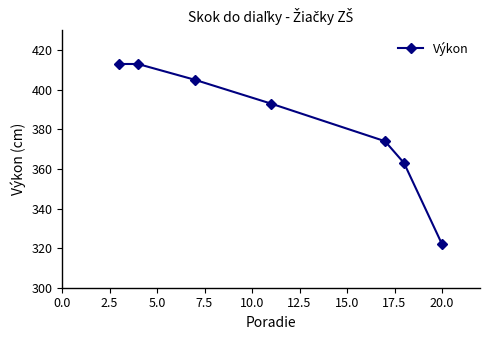

What is the greatest value displayed?

413